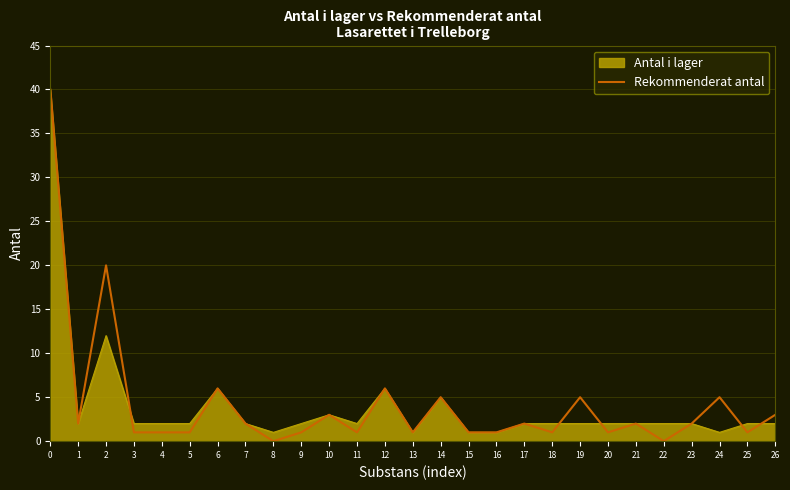

True or false: Rekommenderat antal has a value of 22 at 22.

False